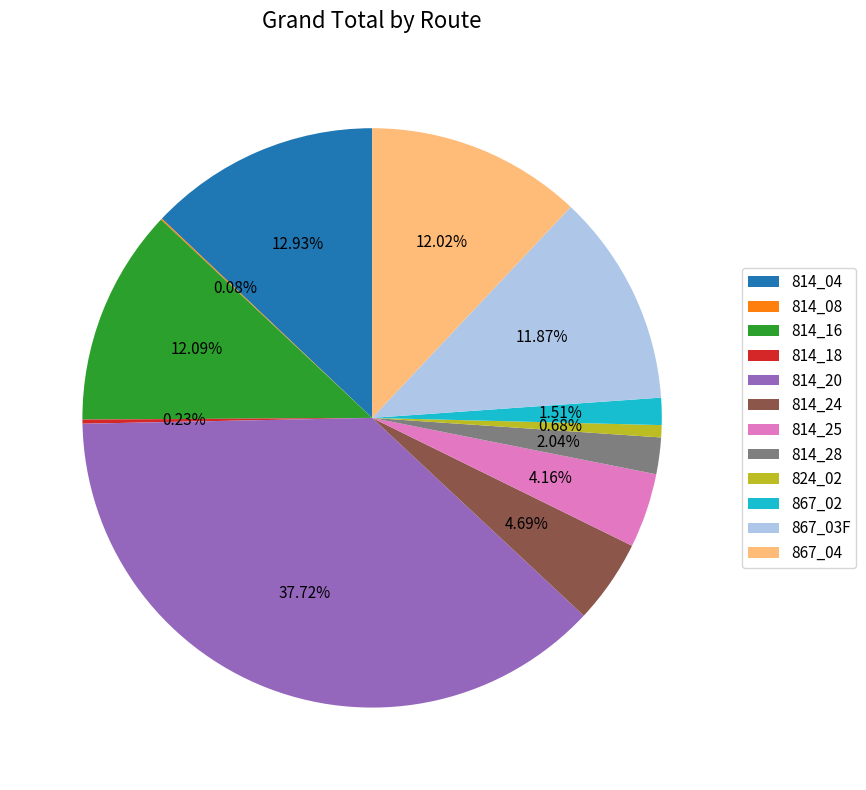

What is the largest slice in the pie chart?

814_20